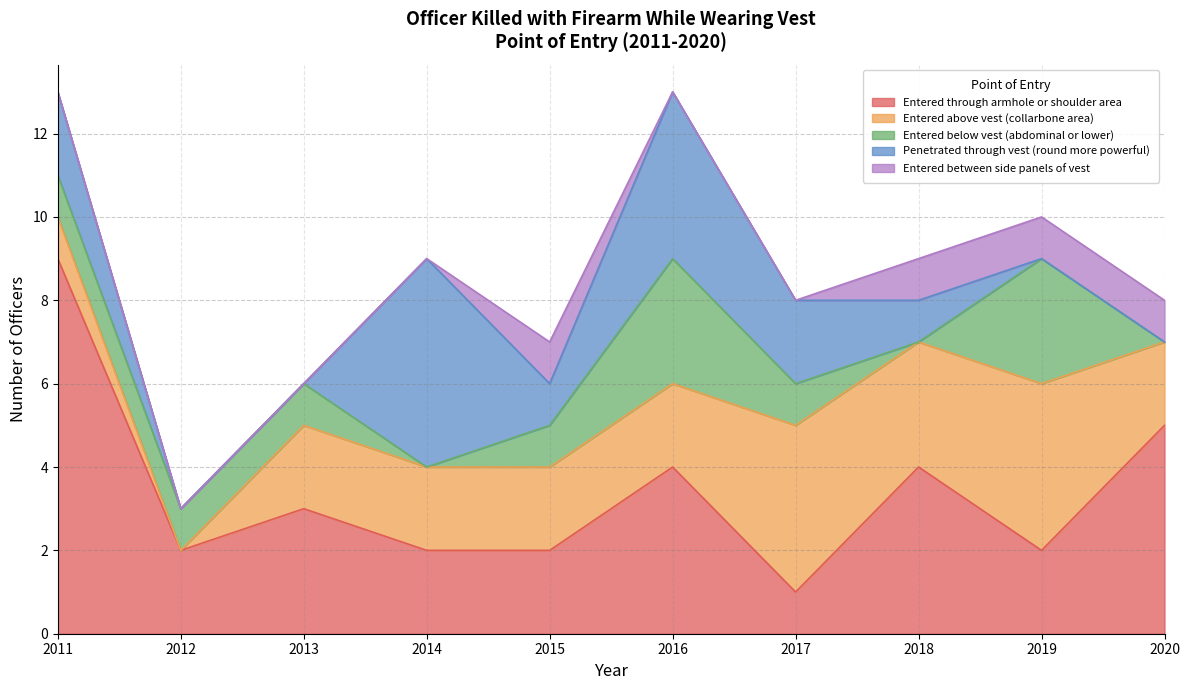

What is the value of the Penetrated through vest (round more powerful) point at the 1st from the left?

2